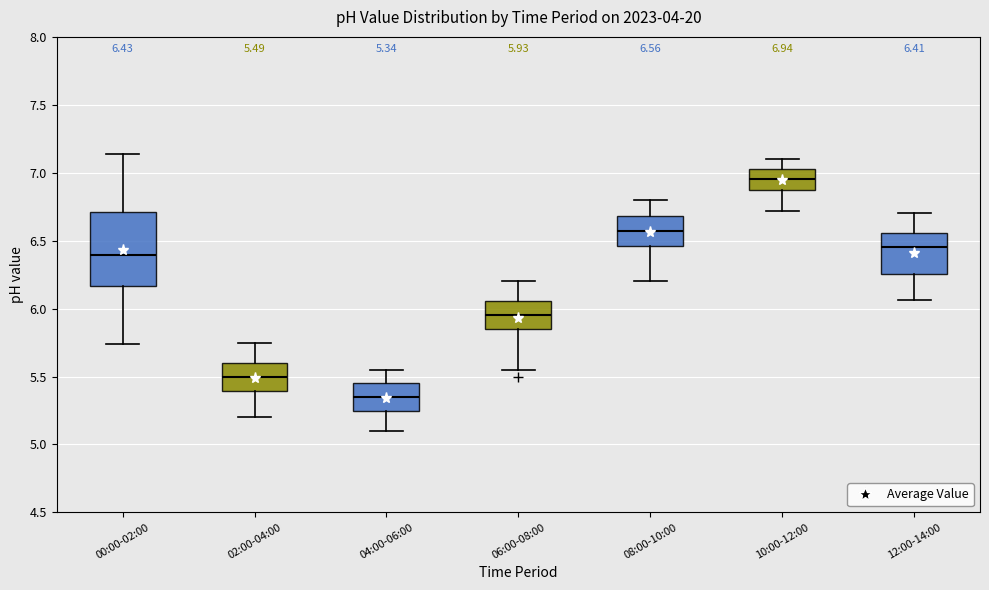

Comparing the boxes themselves (not the whiskers), which one is the tallest?

00:00-02:00